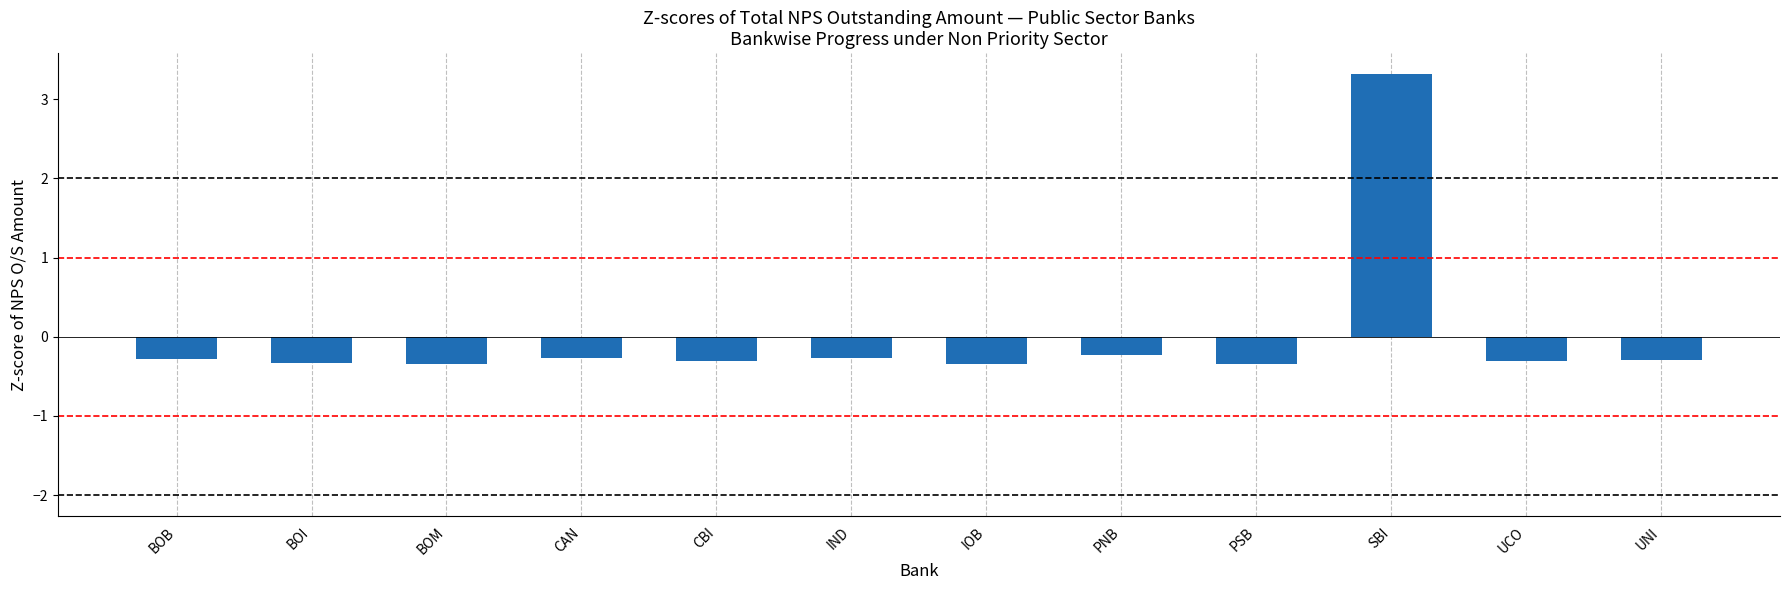

What is the change in value from SBI to UNI?

-3.6